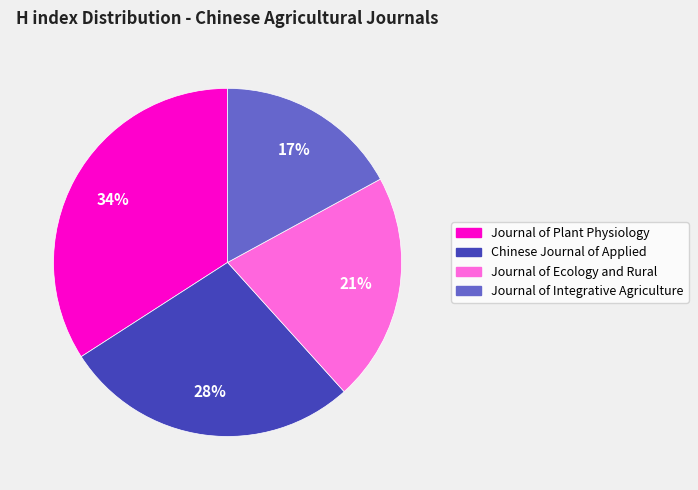

The Journal of Ecology and Rural slice represents 29% of the pie. True or false?

False